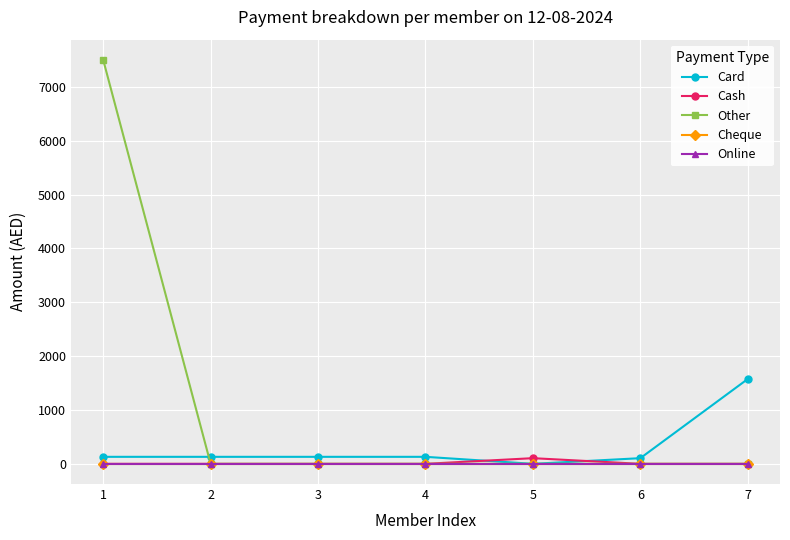

The Cash series shows -60 at 7. True or false?

False